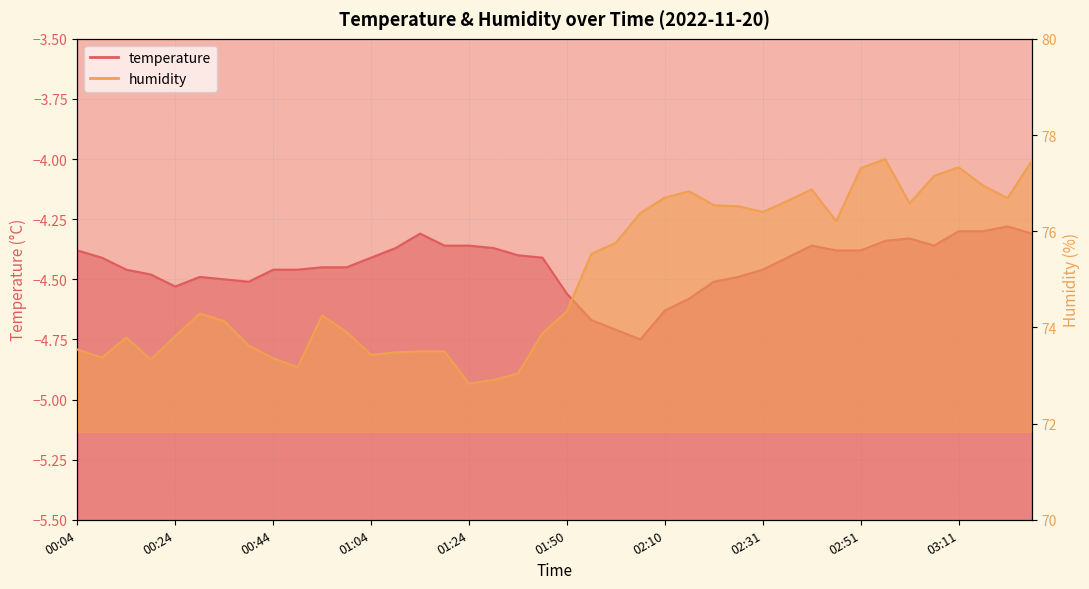

The value of temperature at 01:14 is -5.8. True or false?

False